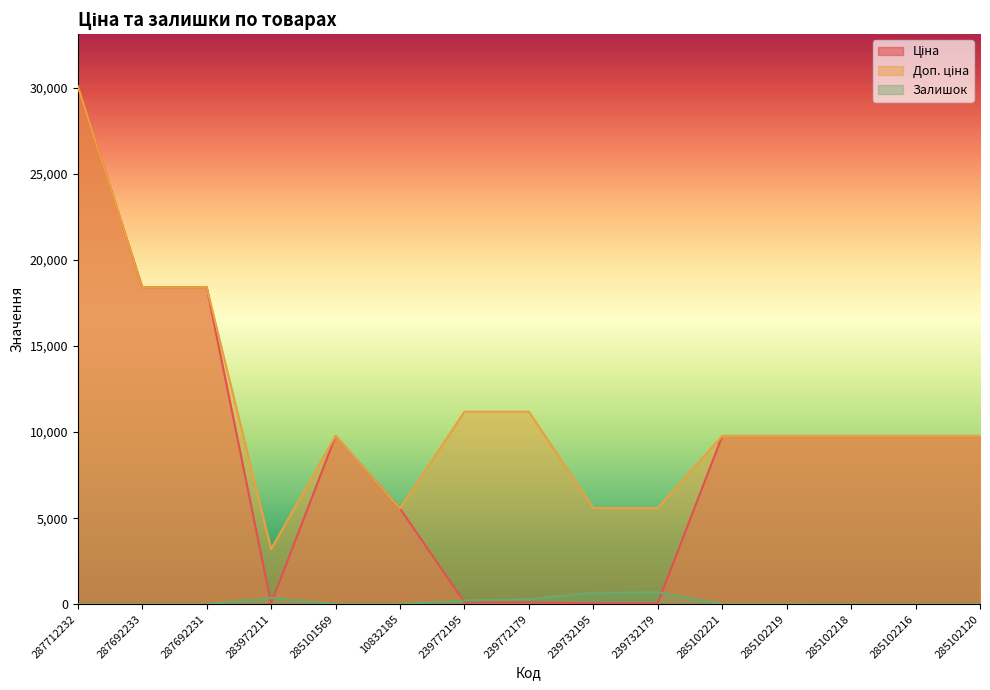

Reading right to left, extract all data points from this chart.

Ціна: 285102120=9775.5	285102216=9775.5	285102218=9775.5	285102219=9775.5	285102221=9775.5	239732179=55.9	239732195=55.9	239772179=111.8	239772195=111.8	10832185=5560.3	285101569=9775.5	283972211=32.0	287692231=18420.9	287692233=18420.9	287712232=30102.8
Доп. ціна: 285102120=9775.5	285102216=9775.5	285102218=9775.5	285102219=9775.5	285102221=9775.5	239732179=5591.0	239732195=5591.0	239772179=11182.0	239772195=11182.0	10832185=5560.3	285101569=9775.5	283972211=3205.0	287692231=18420.9	287692233=18420.9	287712232=30102.8
Залишок: 285102120=0.0	285102216=0.0	285102218=3.0	285102219=14.0	285102221=11.0	239732179=702.0	239732195=670.0	239772179=290.0	239772195=218.0	10832185=7.0	285101569=7.0	283972211=360.0	287692231=0.0	287692233=0.0	287712232=0.0